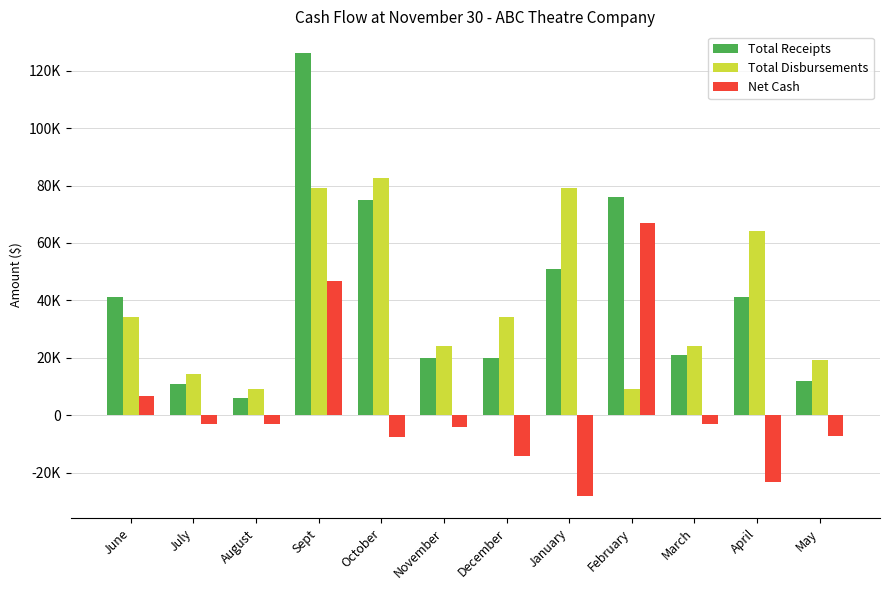

Are the bars horizontal?

No